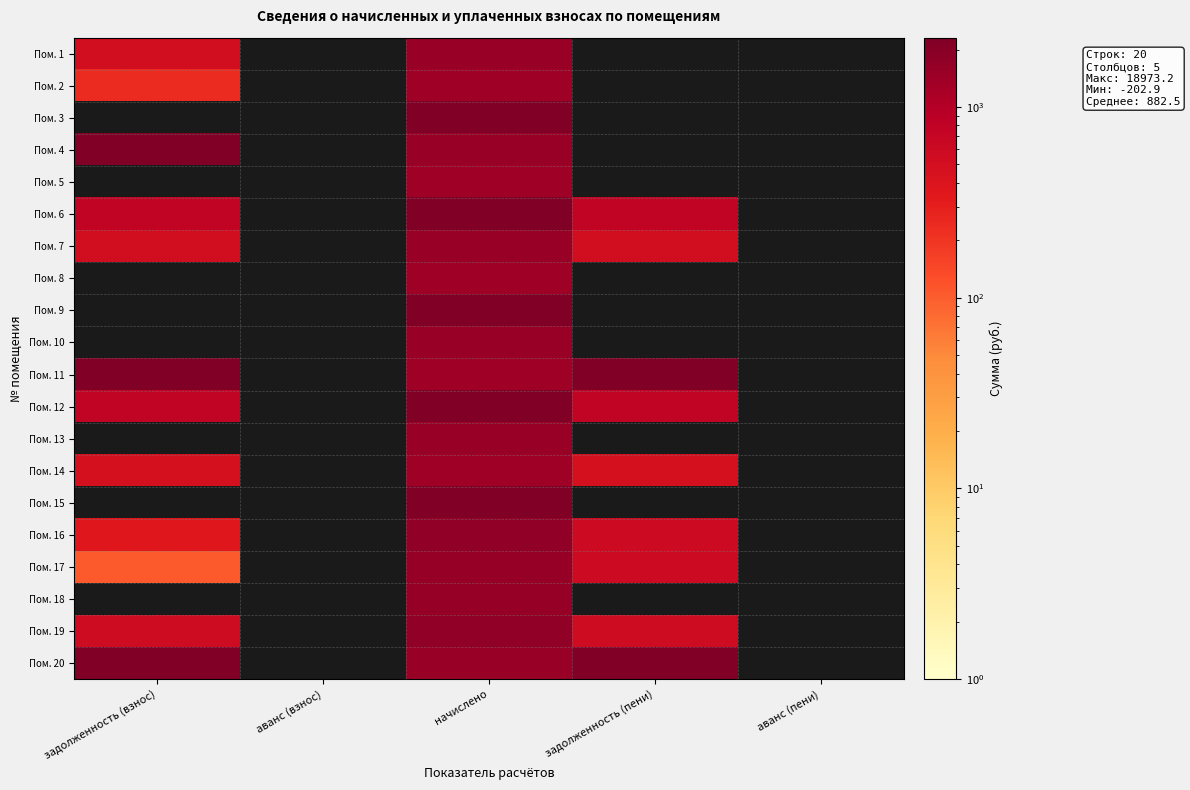

List the series in order of their peak value, highest first.

Пом. 11, Пом. 4, Пом. 20, Пом. 15, Пом. 12, Пом. 6, Пом. 3, Пом. 9, Пом. 16, Пом. 19, Пом. 18, Пом. 17, Пом. 1, Пом. 7, Пом. 10, Пом. 13, Пом. 2, Пом. 5, Пом. 8, Пом. 14